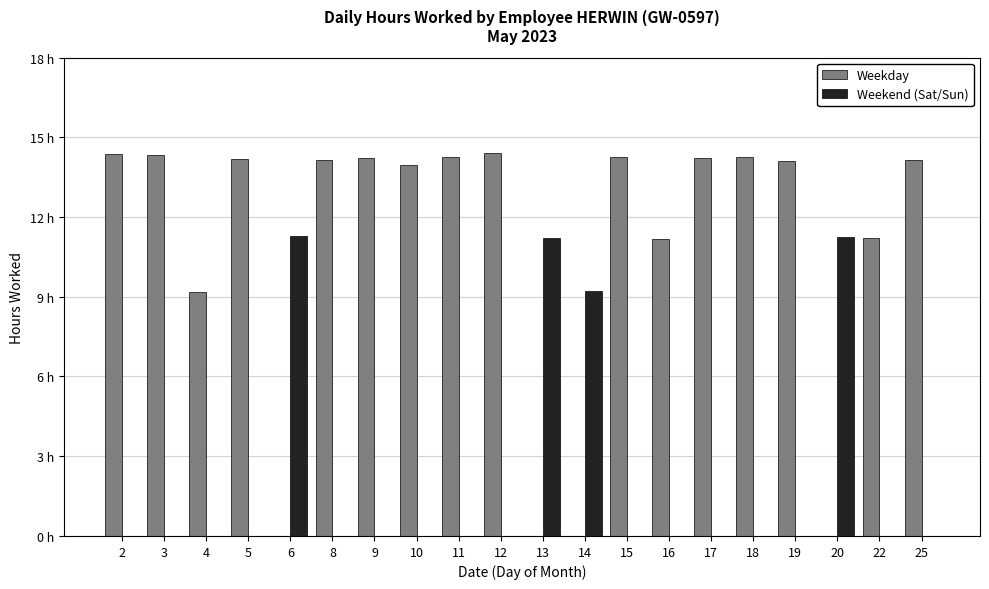

What is the difference between the maximum and minimum values in the Weekend (Sat/Sun) series?

11.3